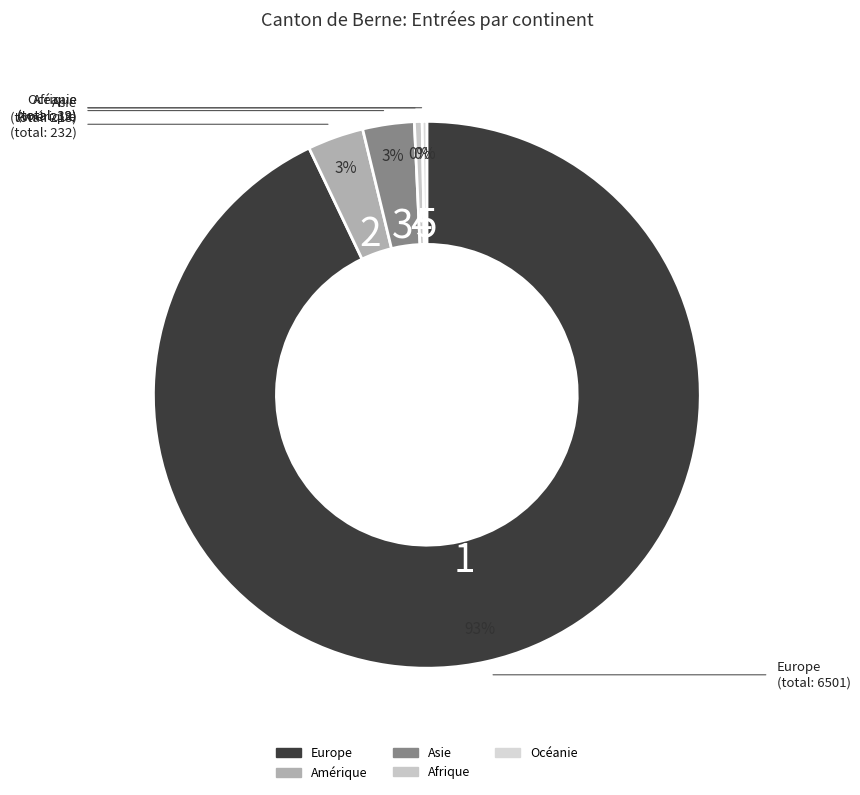

Which category has the biggest portion of the pie?

Europe